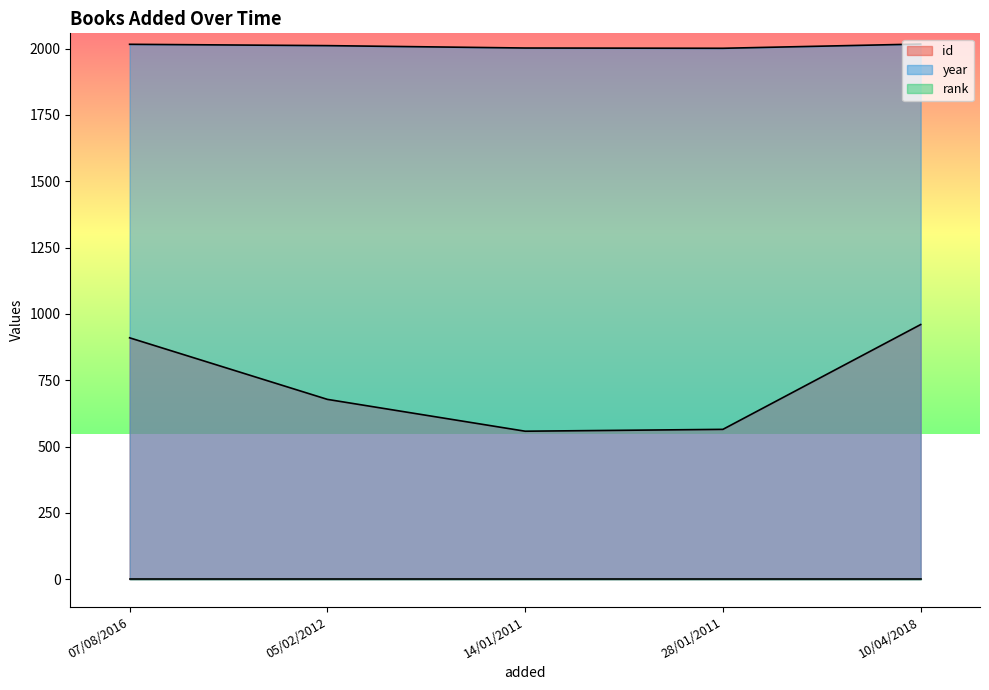

The id series shows 565 at 28/01/2011. True or false?

True